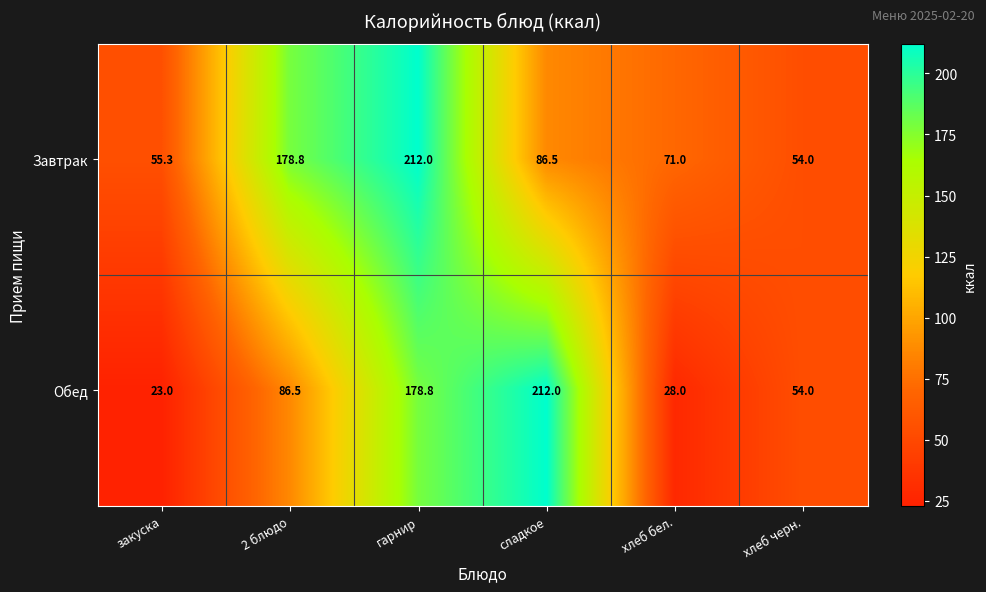

Reading right to left, list all the values displayed in this chart.

Завтрак: 54.0	71.0	86.5	212.0	178.8	55.3
Обед: 54.0	28.0	212.0	178.8	86.5	23.0